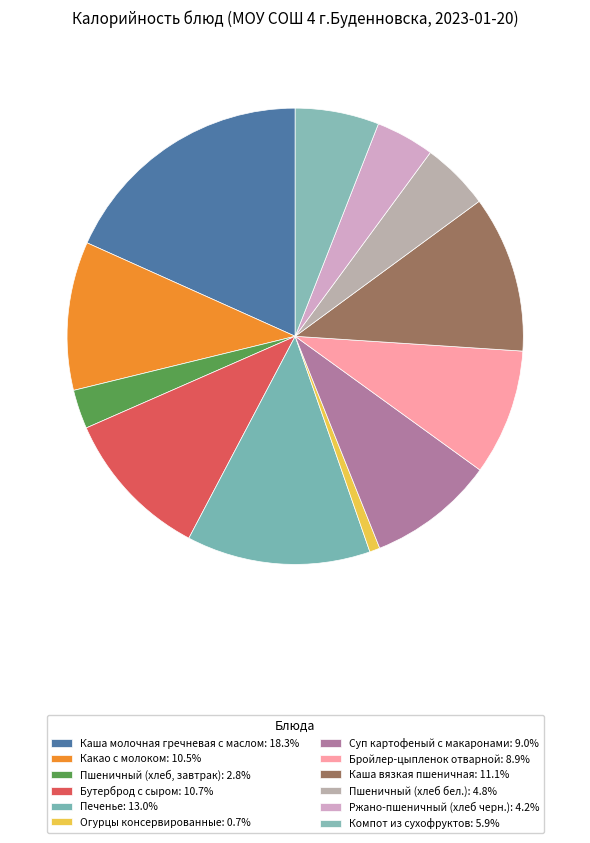

Does any single category account for the majority?

No